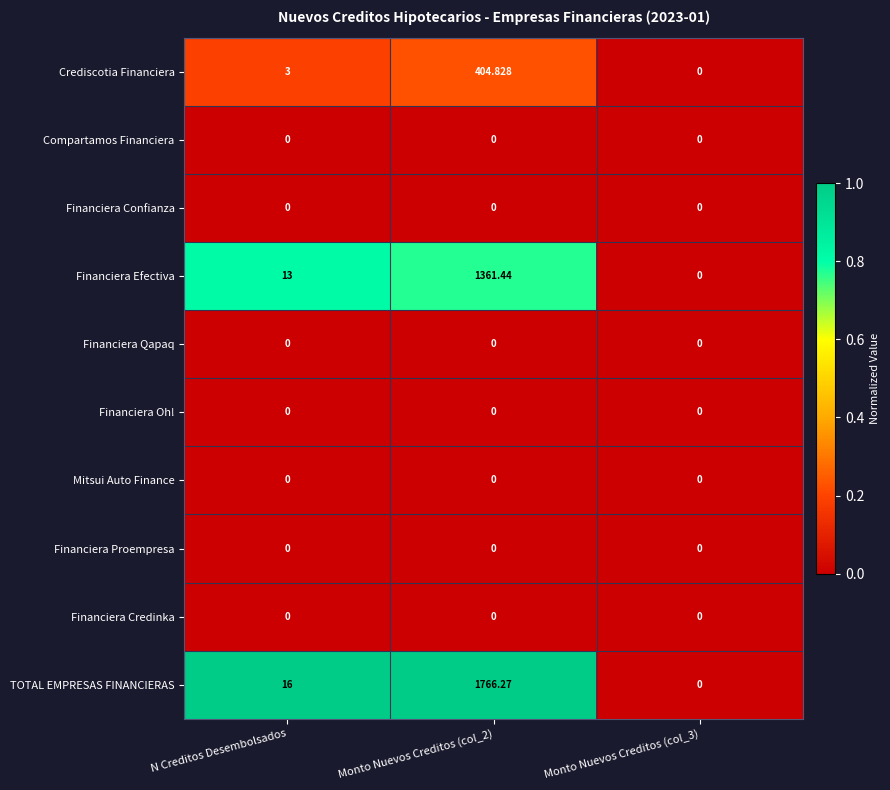

Where is Financiera Efectiva nearest to the value 680?

N Creditos Desembolsados